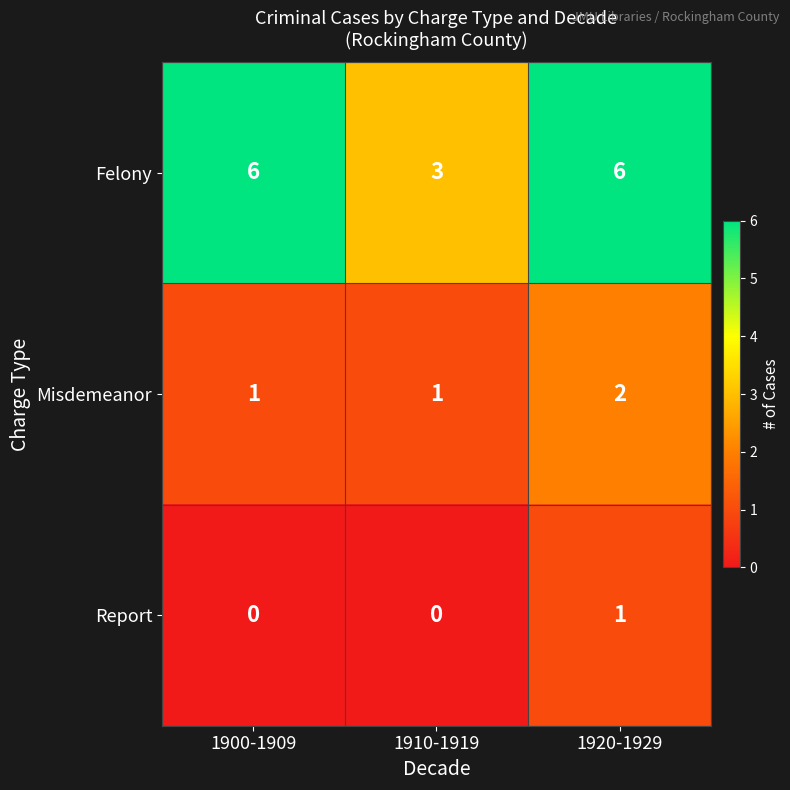

Rank the series at 1910-1919 from highest to lowest value.

Felony, Misdemeanor, Report